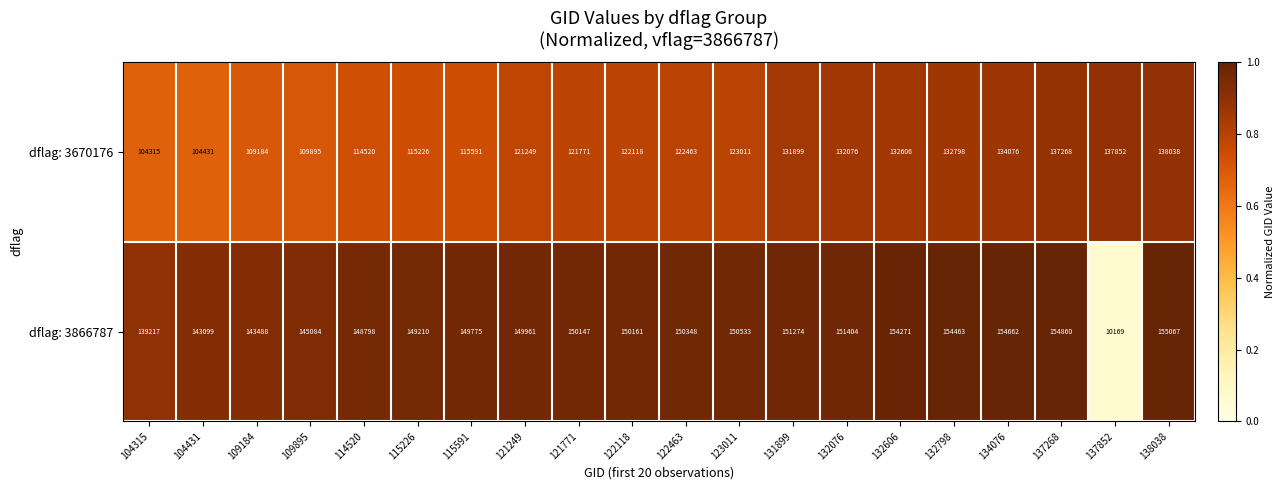

What is the average value of the dflag: 3866787 series?

142800